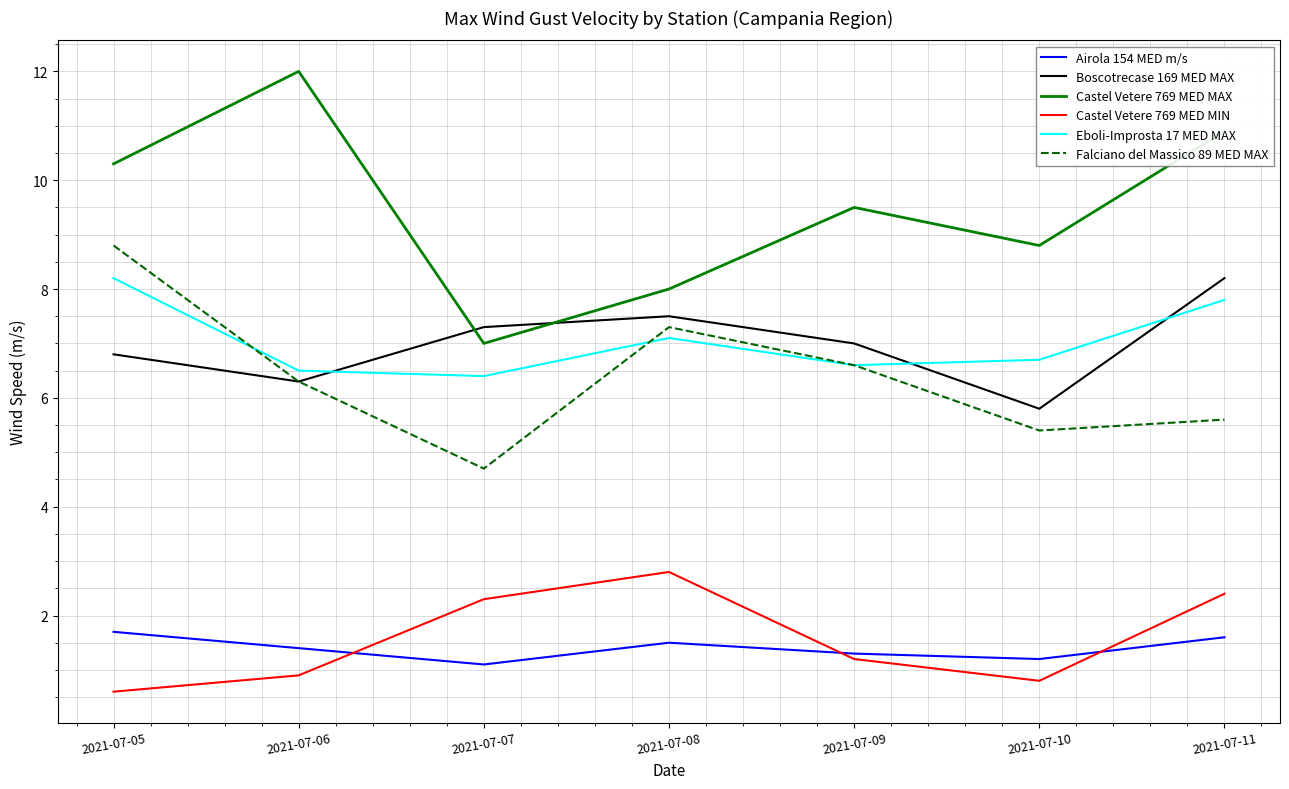

Which series has the largest total across all categories?

Castel Vetere 769 MED MAX